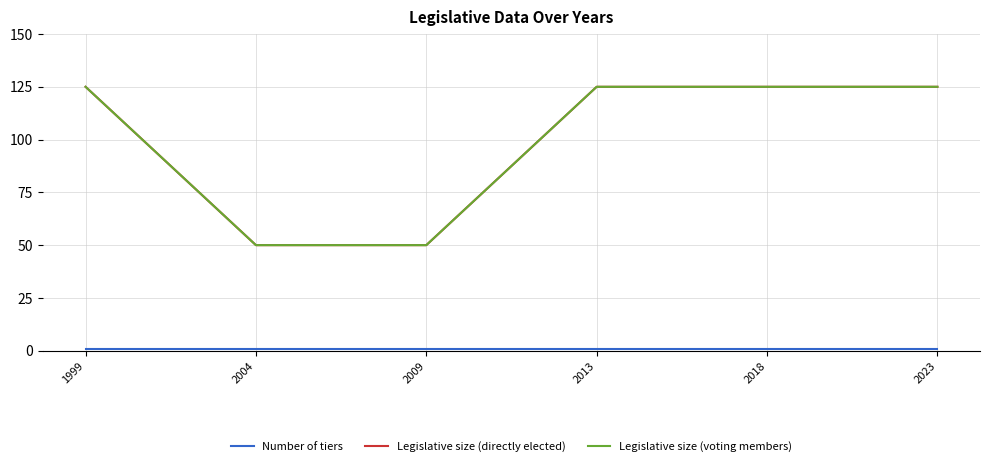

True or false: Legislative size (voting members) and Legislative size (directly elected) cross at least once.

False